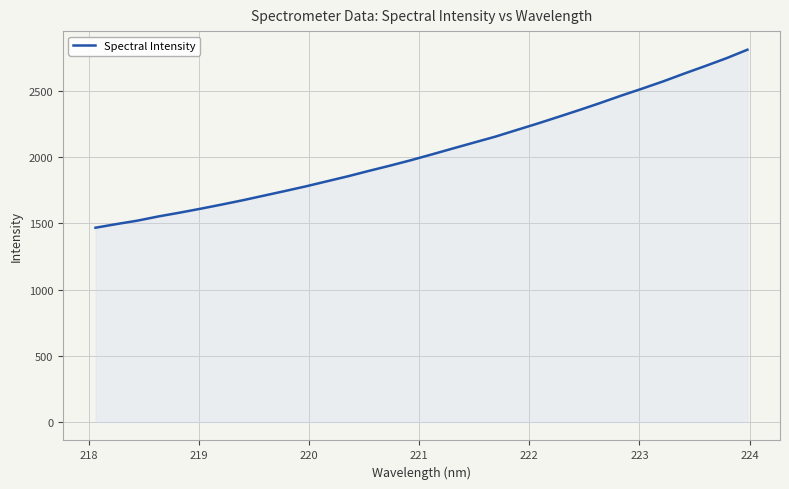

How many distinct data groups are displayed?

1